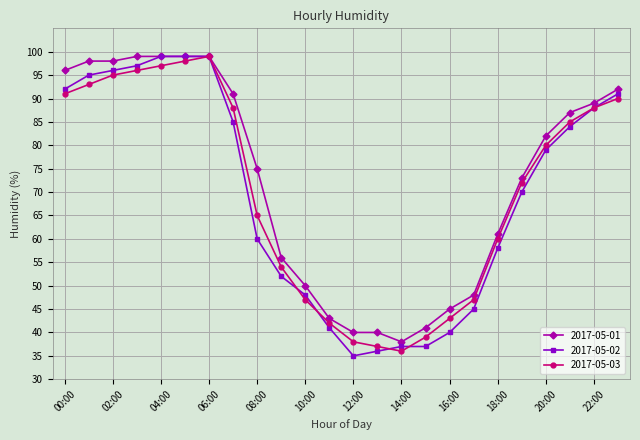

What is the value of the 2017-05-02 point at the 20th from the left?

70